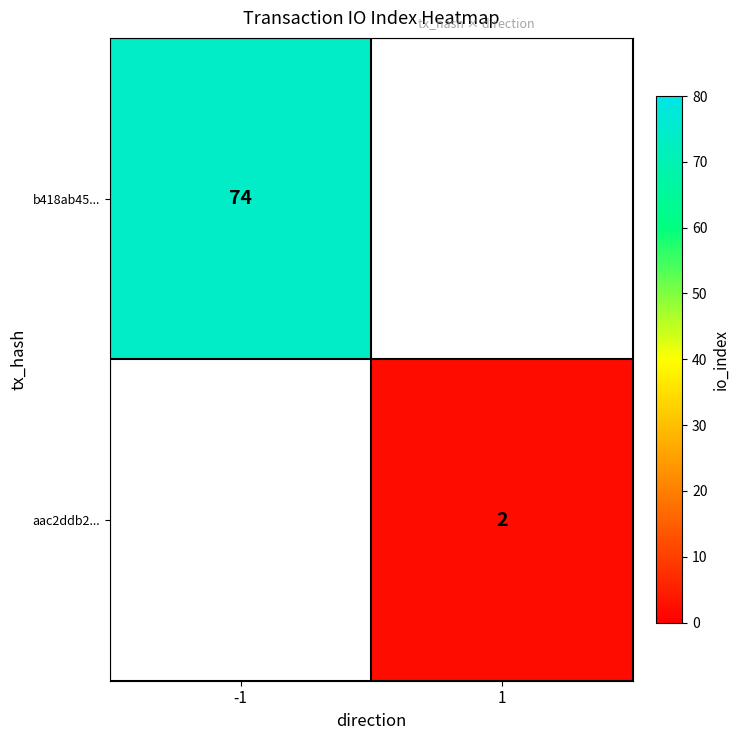

True or false: aac2ddb2... has a value of 2 at 1.

True